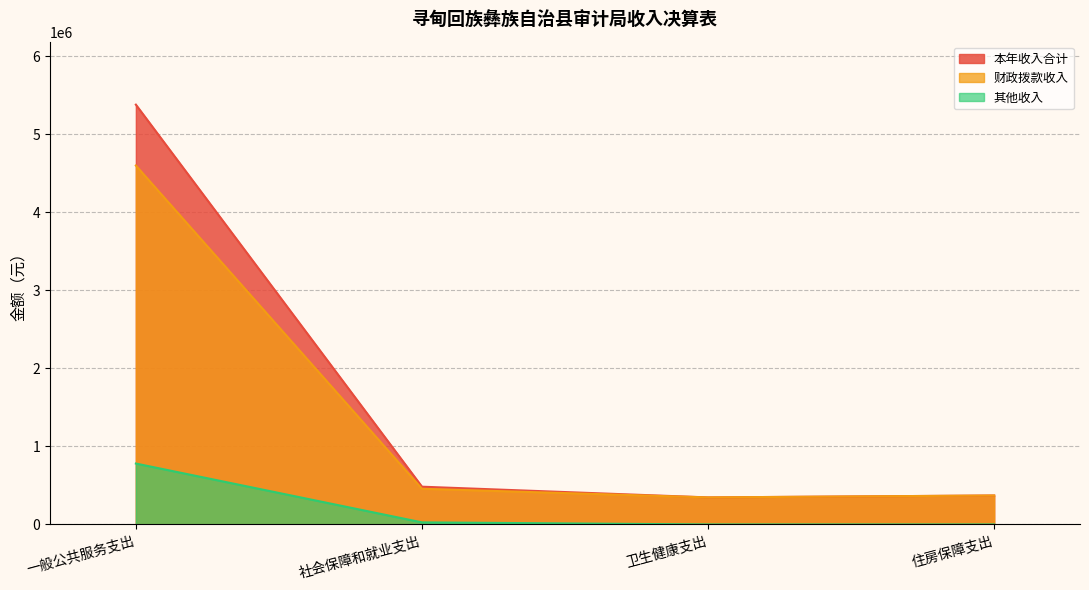

How many lines are shown in the chart?

3